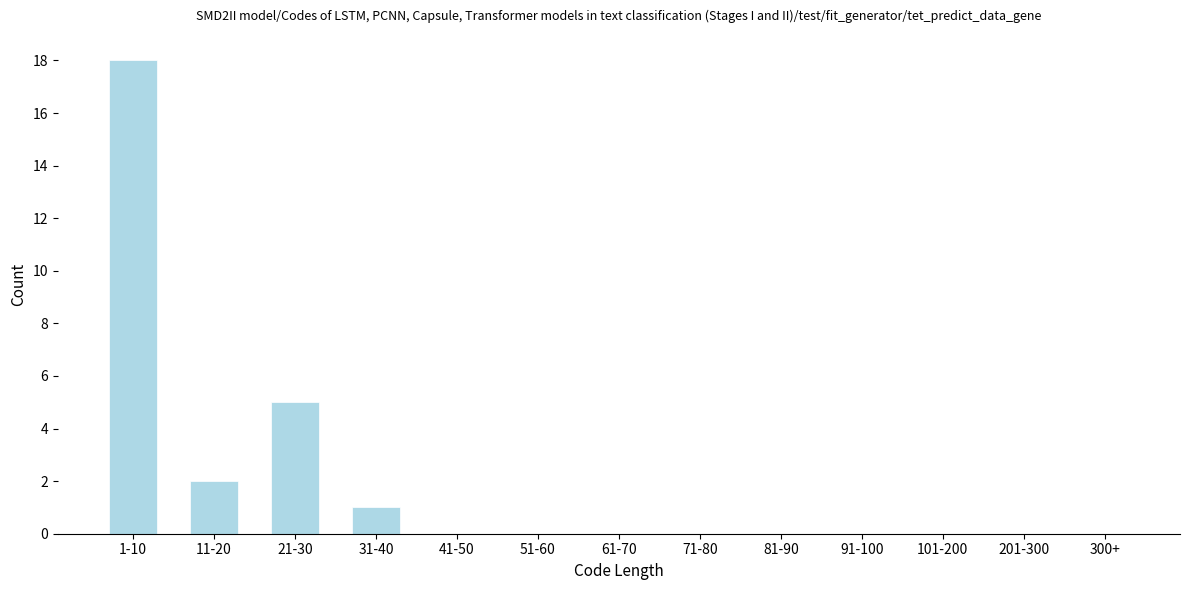

Reading right to left, extract all data points from this chart.

300+=0	201-300=0	101-200=0	91-100=0	81-90=0	71-80=0	61-70=0	51-60=0	41-50=0	31-40=1	21-30=5	11-20=2	1-10=18